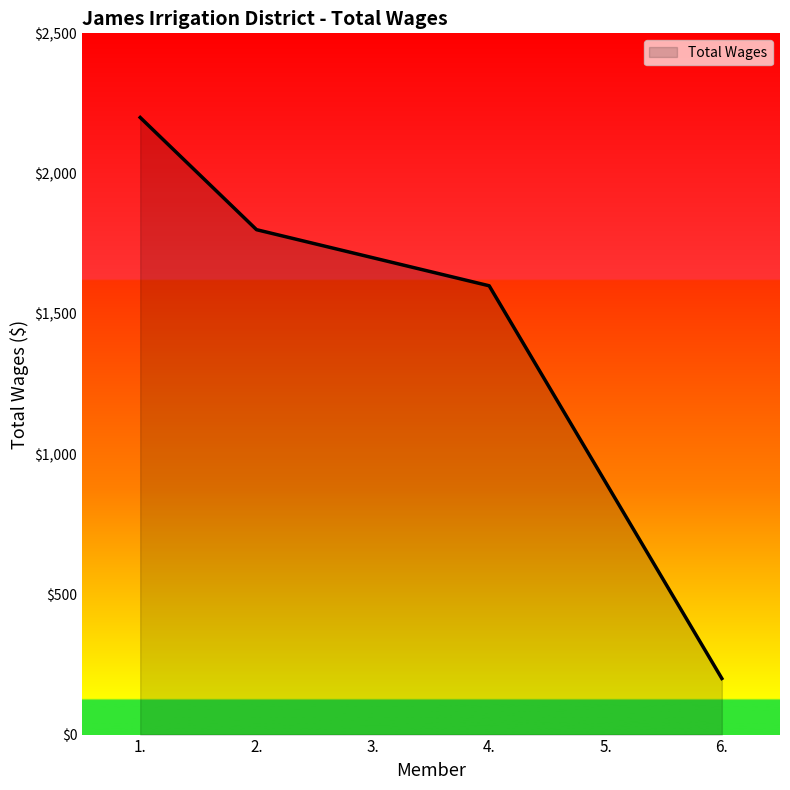

Where is the data nearest to the value 1200?

5.